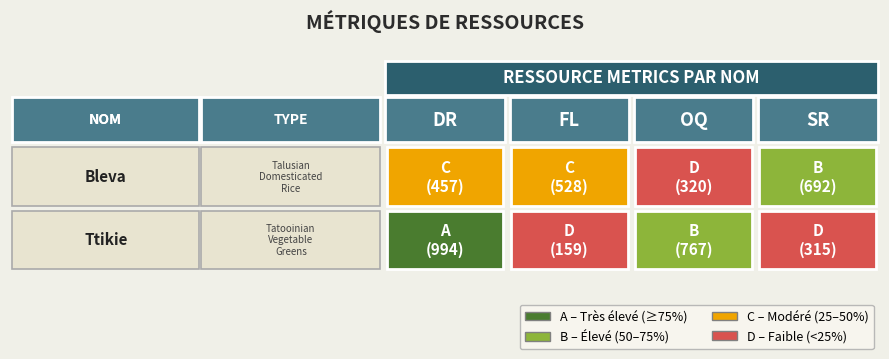

What is the total value across all series at 3?

1007